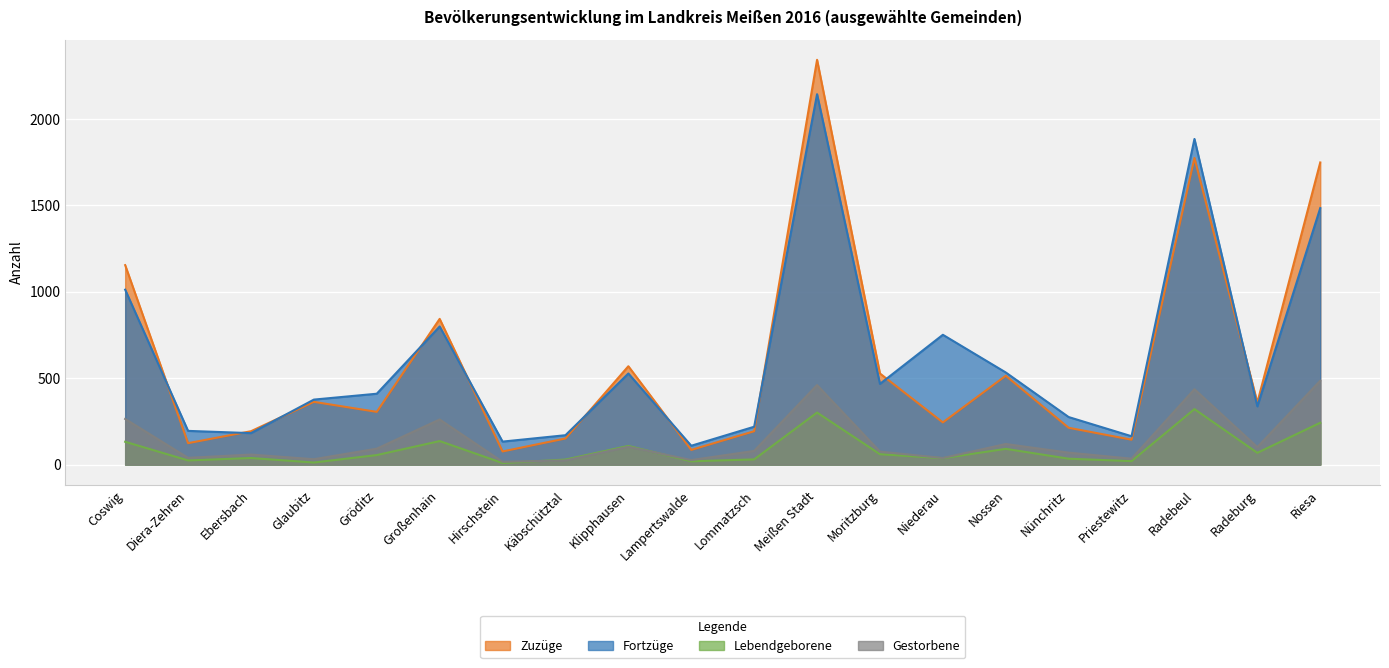

Which label corresponds to the largest value in the chart?

Meißen Stadt